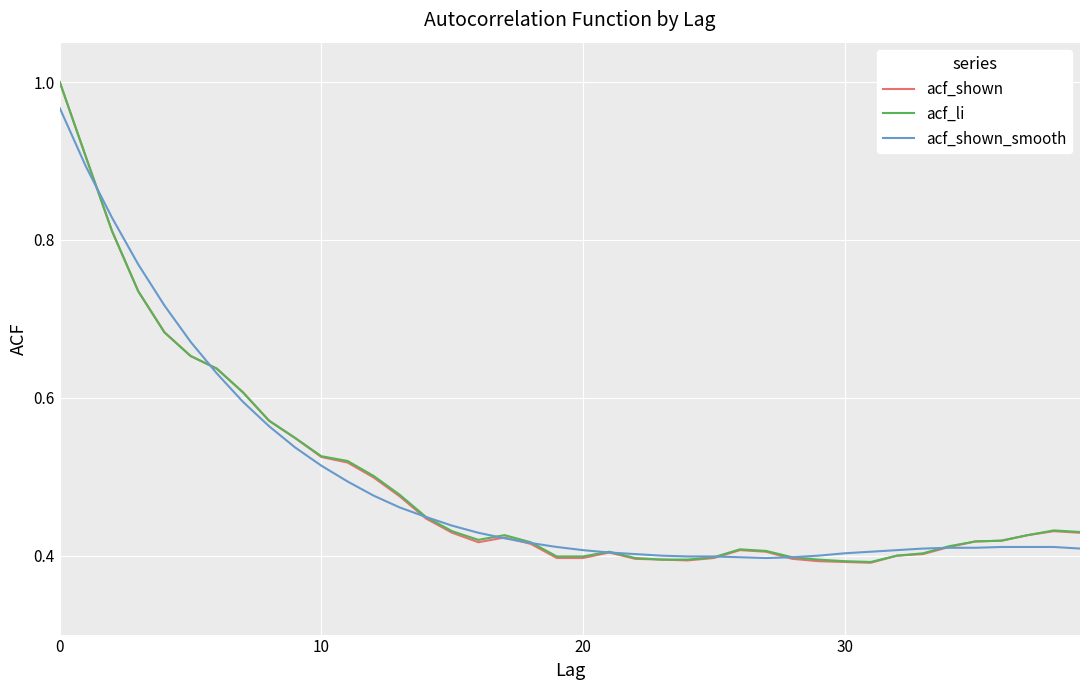

Which series has the largest range (max minus min)?

acf_shown